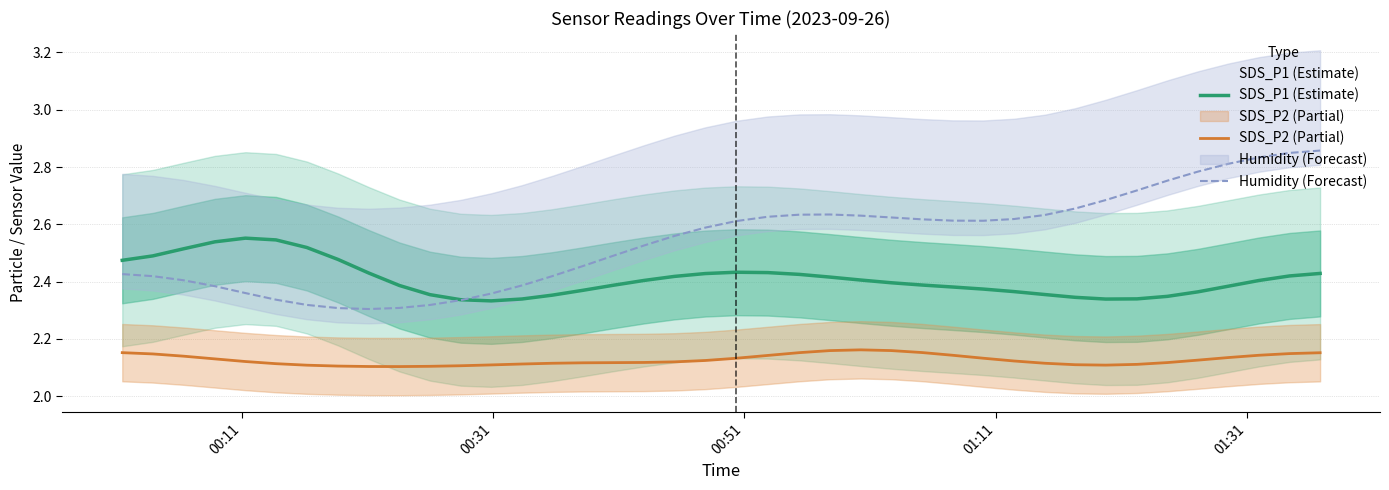

How many interior local peaks does the SDS_P2 (Partial) series have?

1